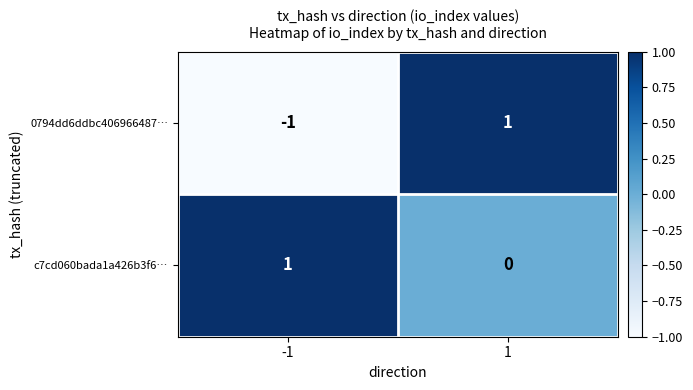

What is the difference between the highest and lowest values at -1?

2